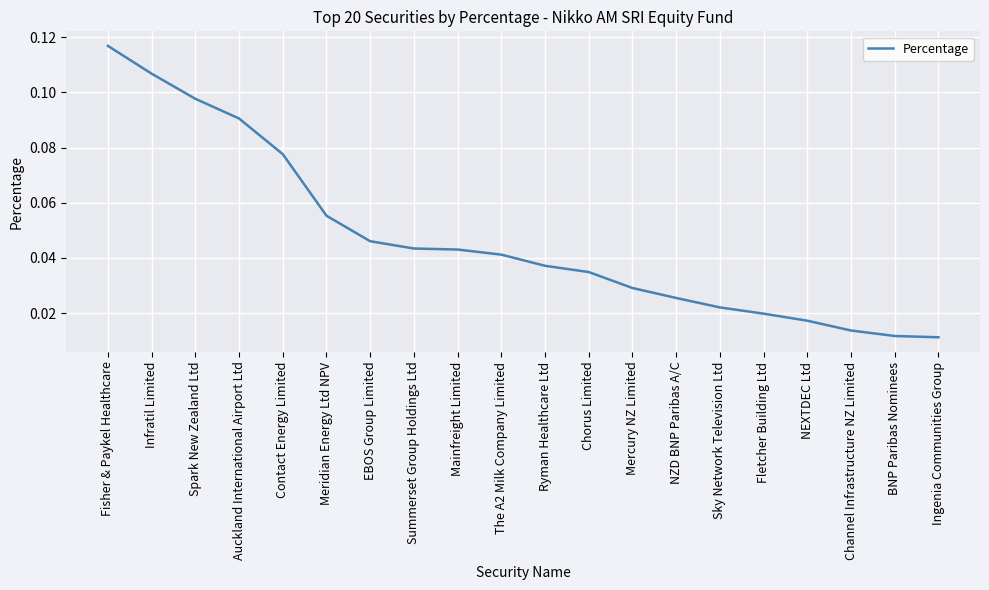

At which category does the chart reach its peak across all series?

Fisher & Paykel Healthcare